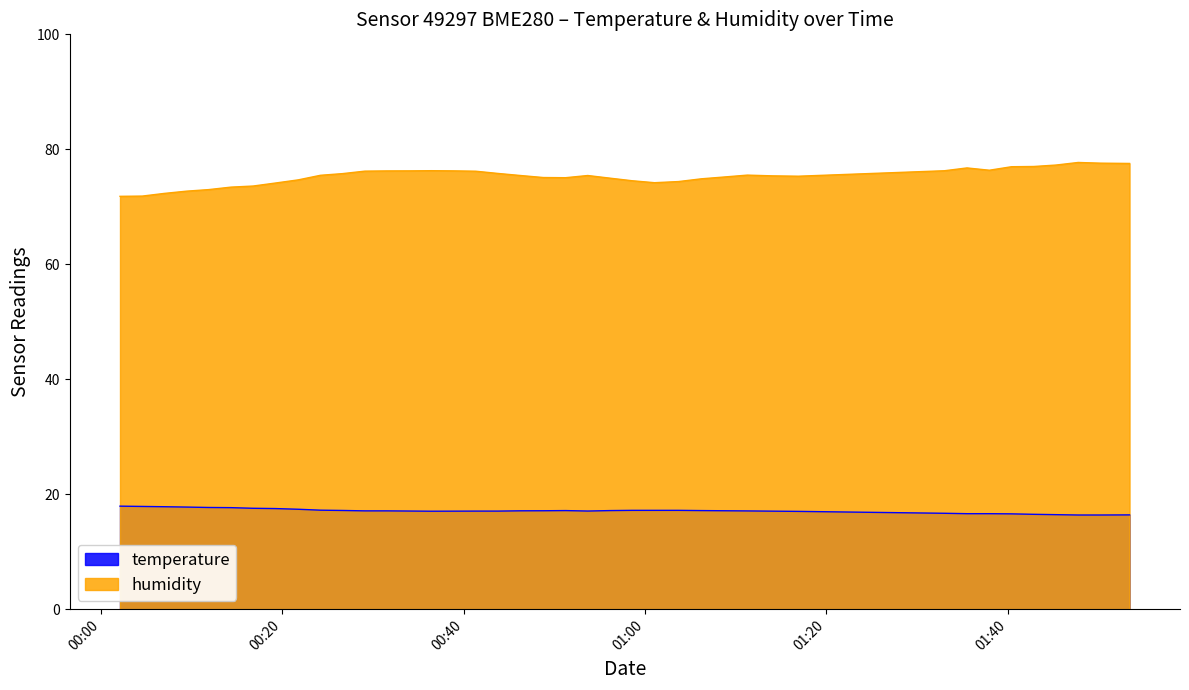

Which series has the largest total across all categories?

humidity